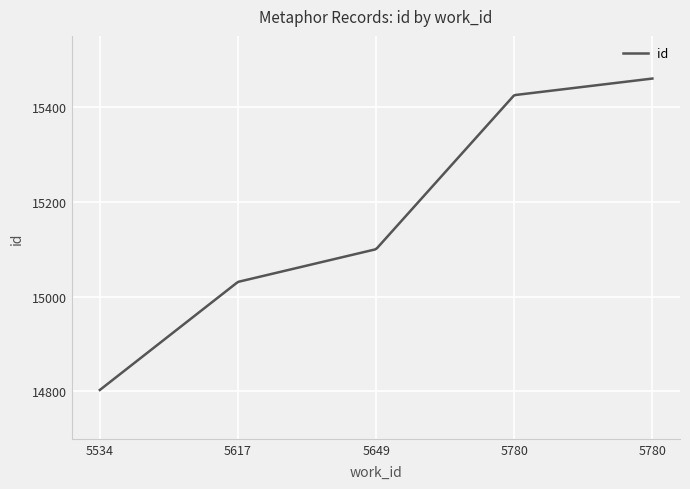

What is the smallest value displayed?

14803.0